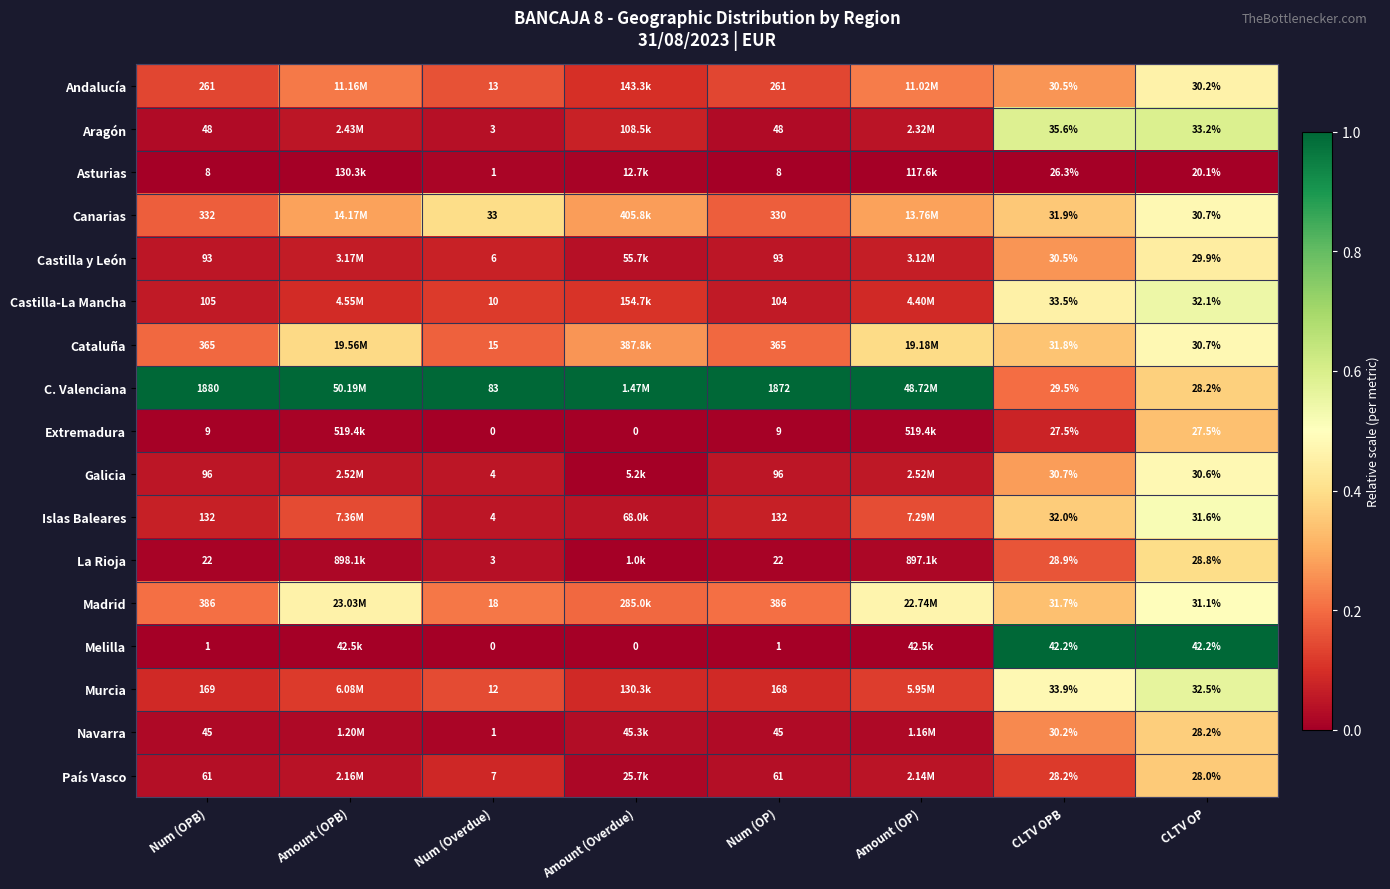

Is it true that C. Valenciana equals 0.3 at Num (OP)?

False